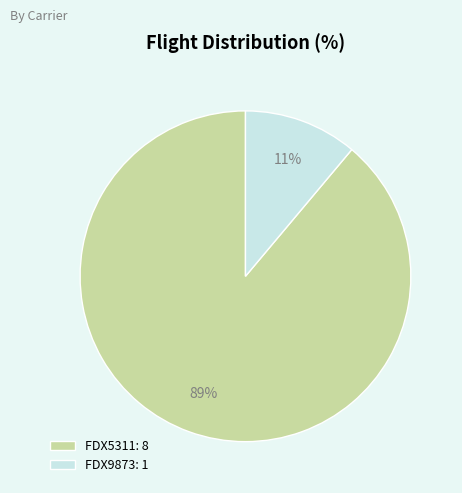

To the nearest percent, what is the difference between the FDX9873 and FDX5311 slice percentages?

78%